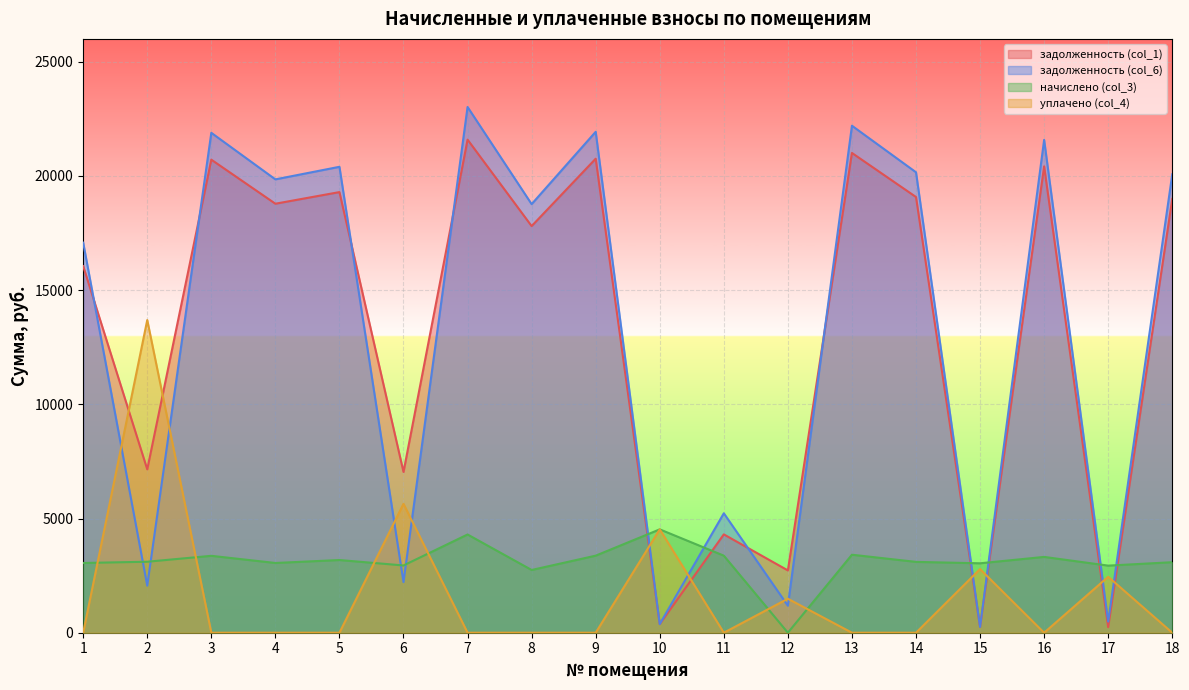

At which category is the sum across all series the highest?

7